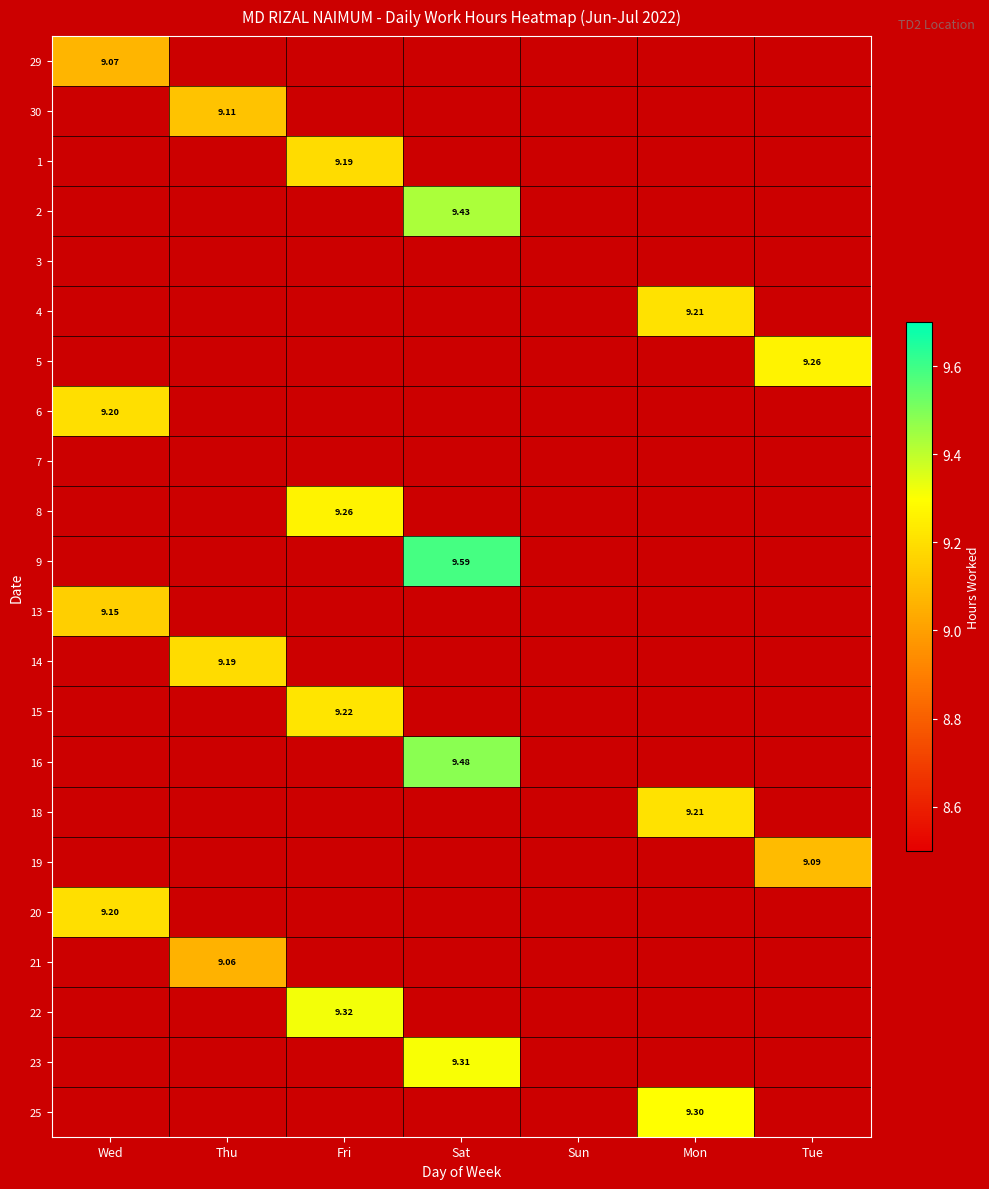

Which category has the highest value across all series?

Sat